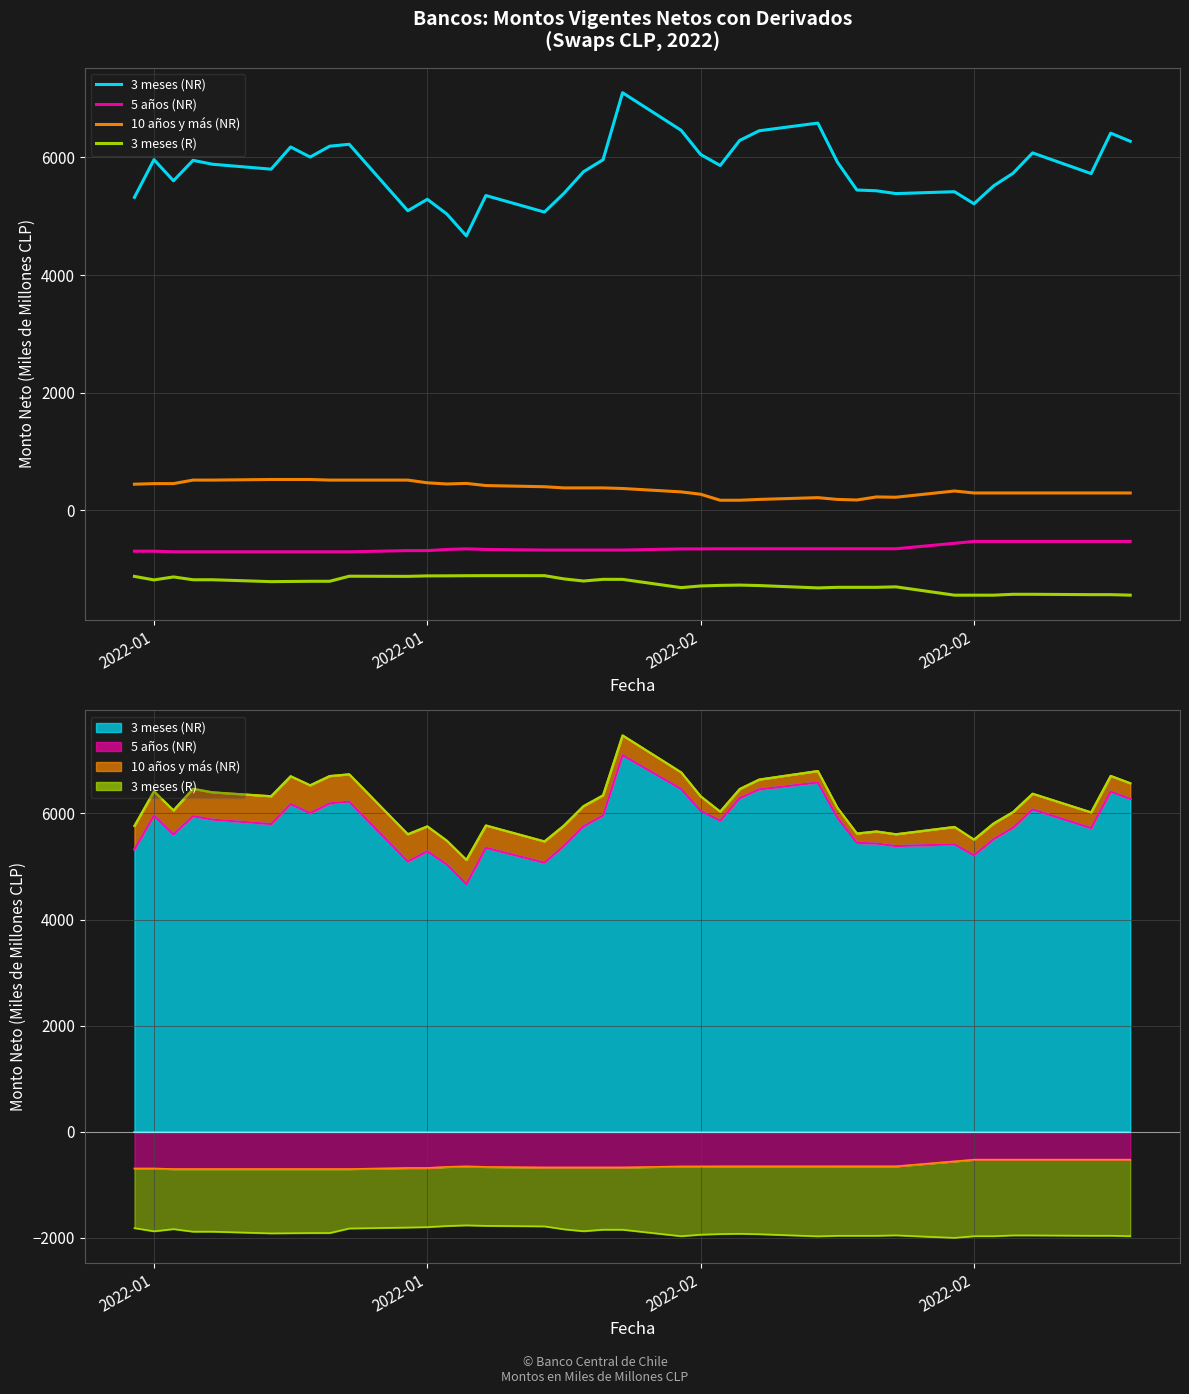

What is the difference between the maximum and minimum values in the 10 años y más (NR) series?

352.8